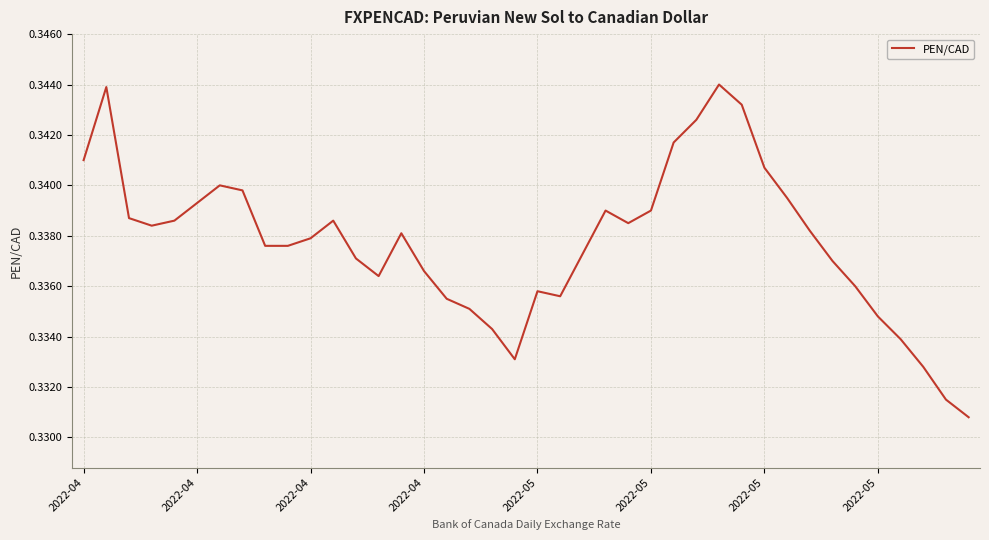

Is this an area chart (filled region under the line)?

No